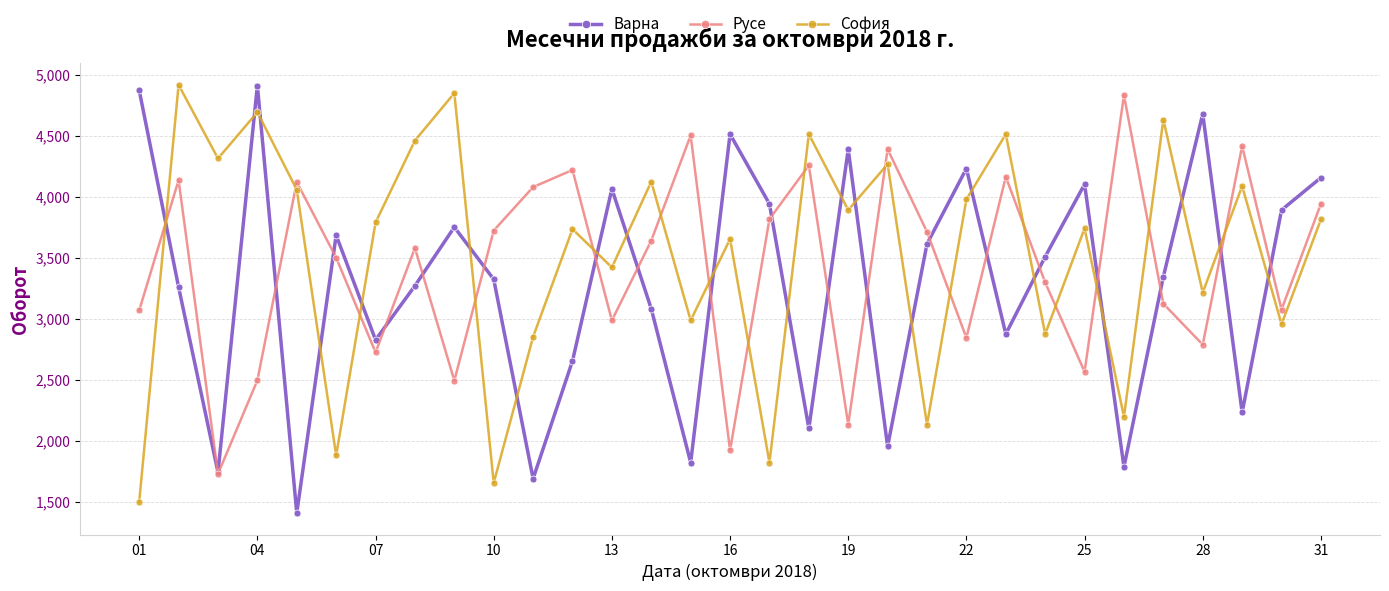

How many intersections are there between София and Варна?

20